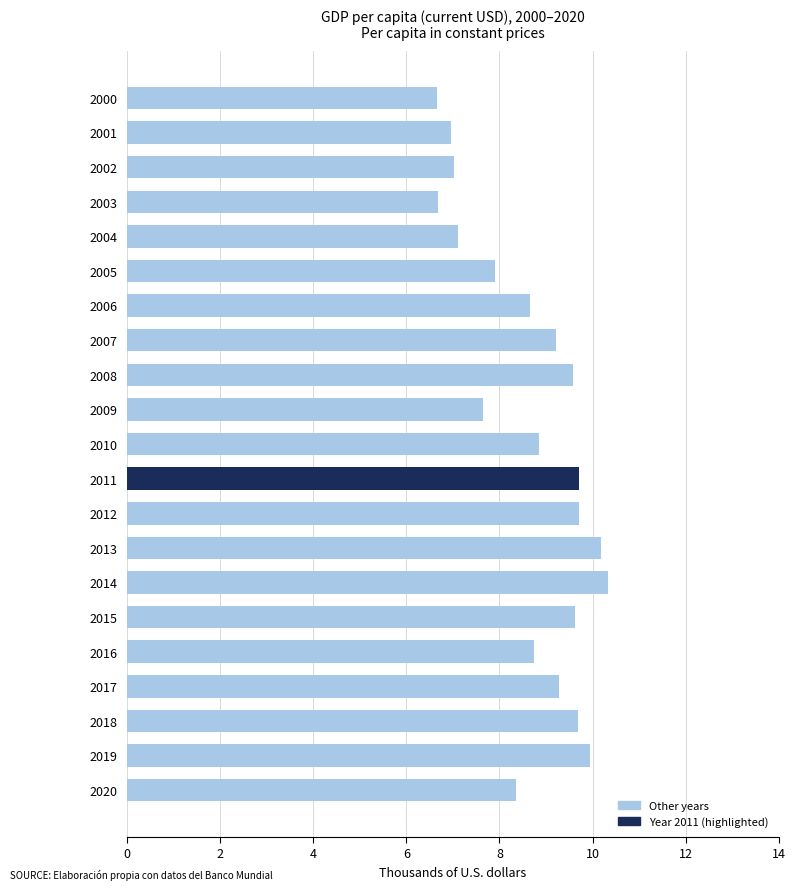

What is the value of the 21st bar from the top?

8.3